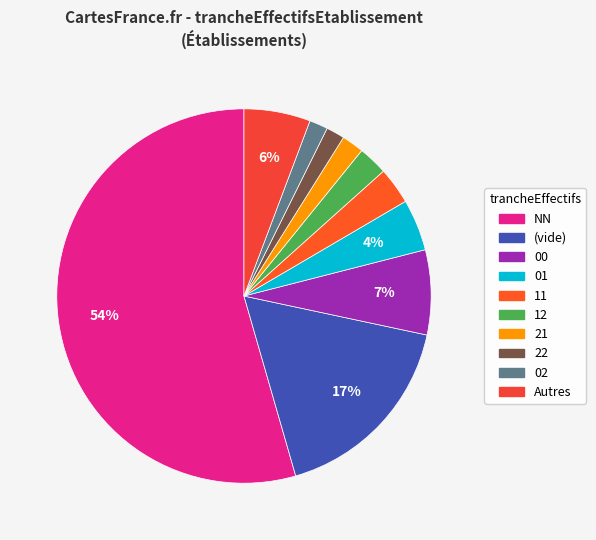

How many slices are in this pie chart?

10